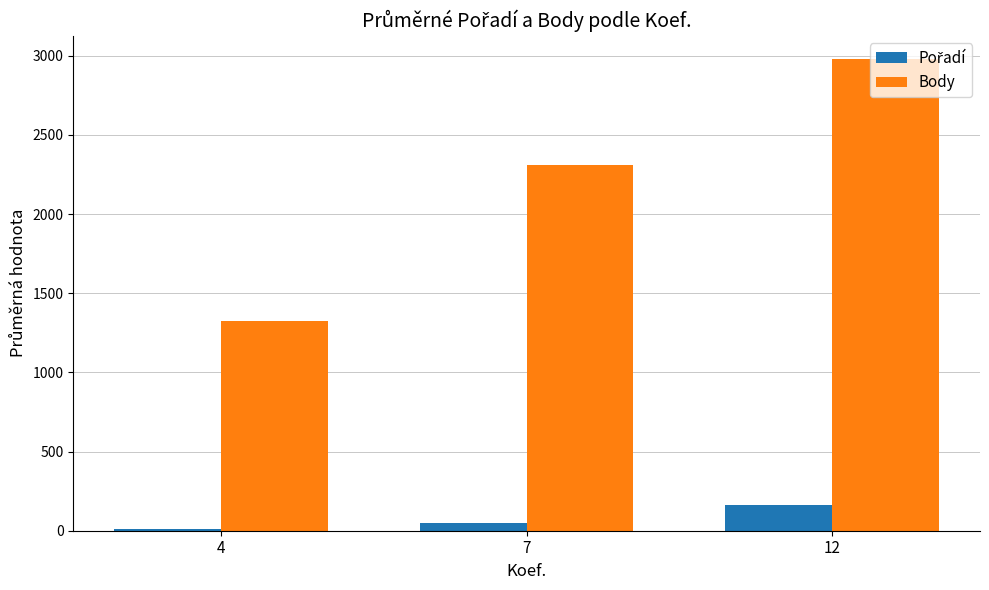

What is the difference between the highest and lowest values at 12?

2812.5